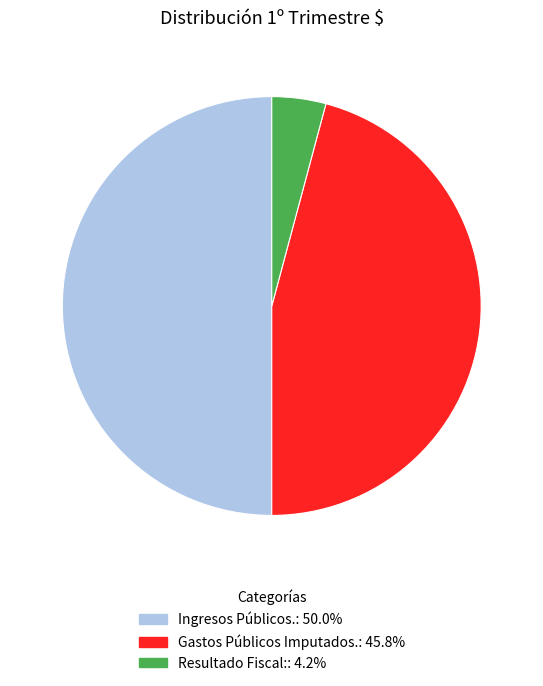

Does Resultado Fiscal: account for over 50% of the chart?

No